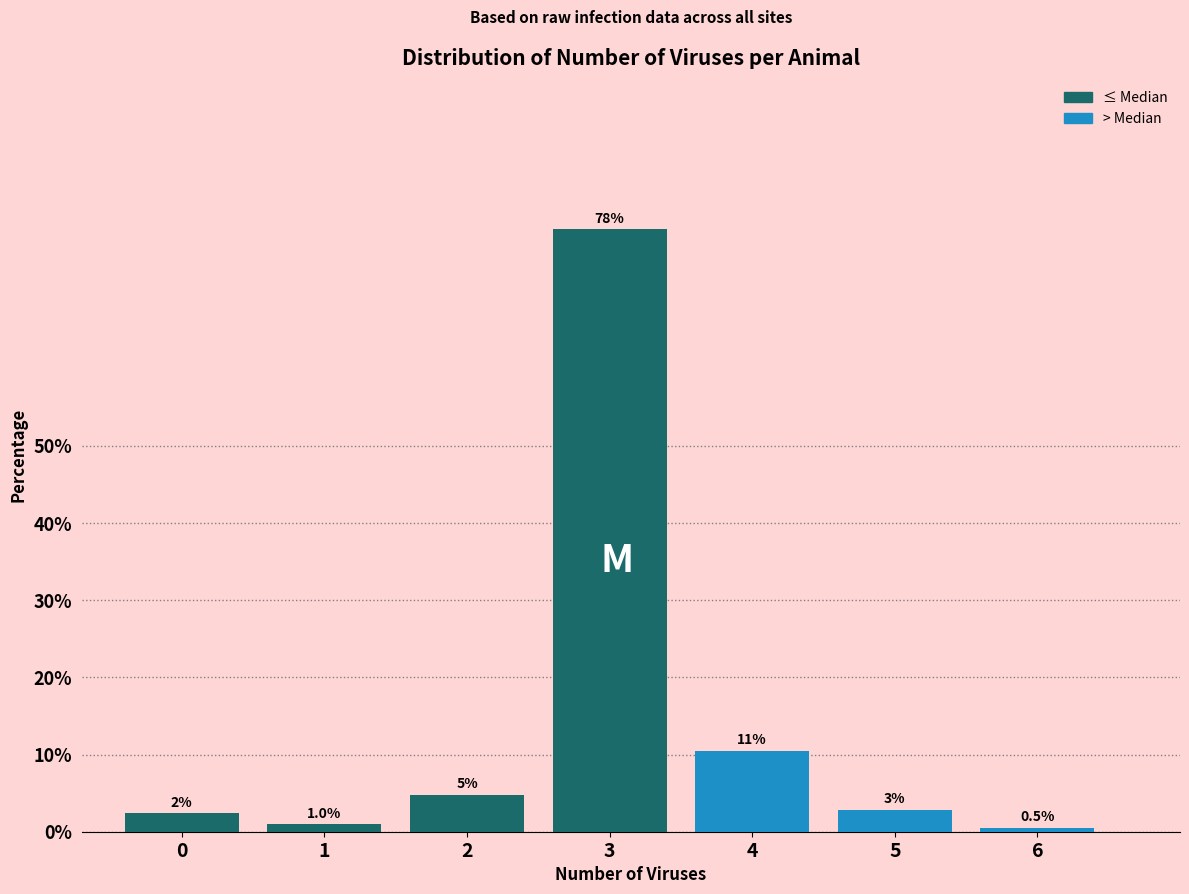

Are the bars horizontal?

No